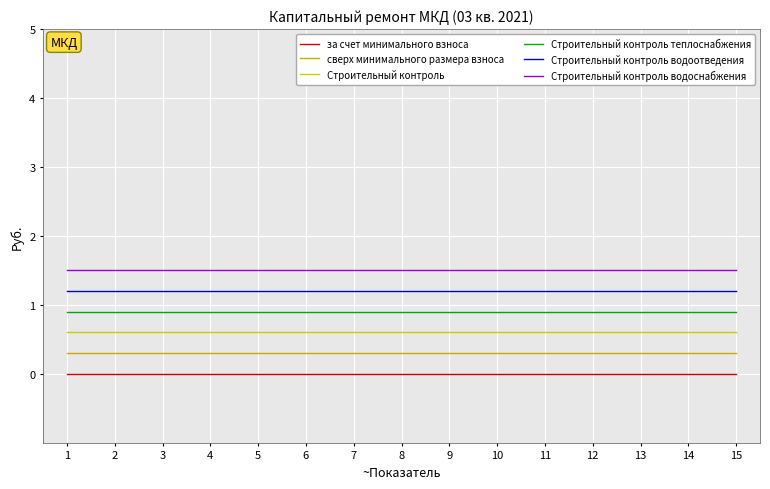

What is the maximum value shown in the chart?

1.5